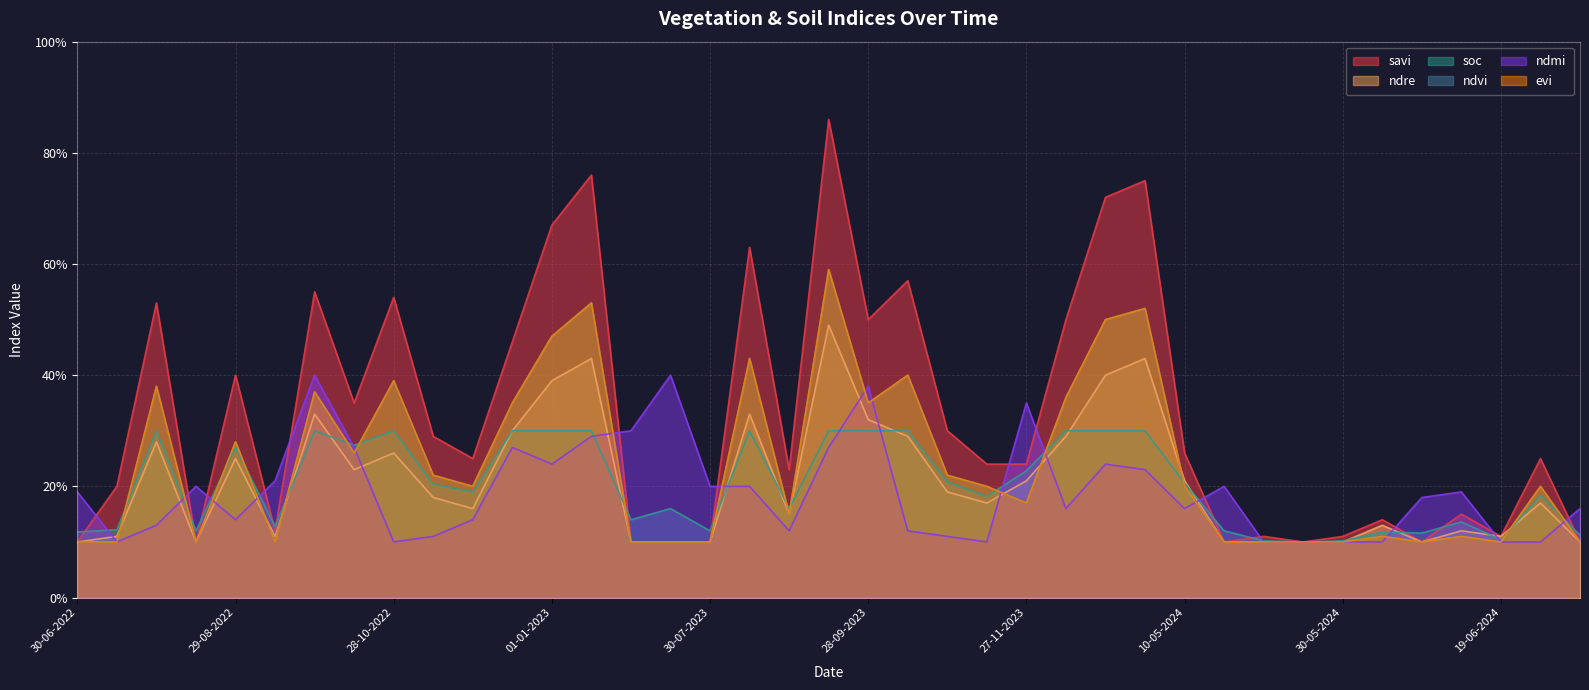

True or false: evi has more than 1 points higher than both neighbors.

True